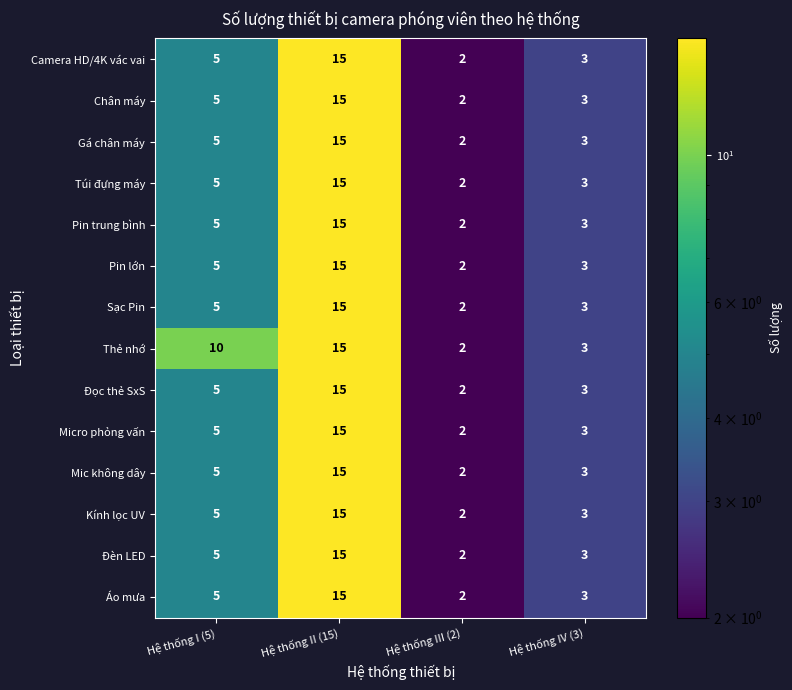

Which category has the highest value across all series?

Hệ thống II (15)